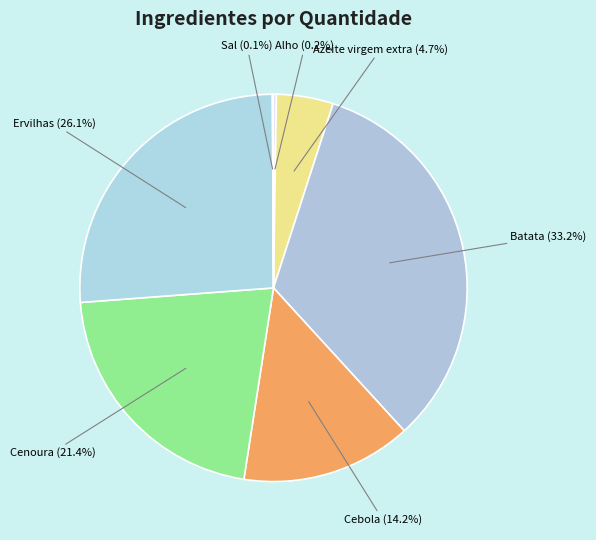

Does any single category account for the majority?

No